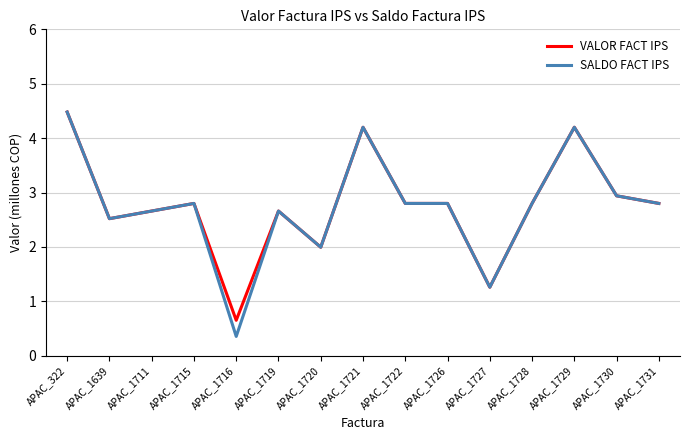

True or false: VALOR FACT IPS has a value of 4.5 at APAC_322.

True